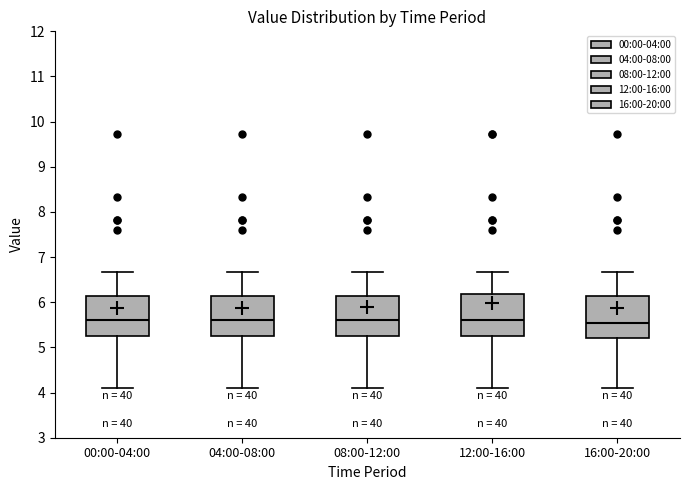

Reading left to right, read every box against the y-axis: the position of its median line, the range the box covers, and the ends of its whiskers. The values are not printed on the chart, so give them approximately, as read against the axis.

00:00-04:00: median 5.6, box 5.3 to 6.1, whiskers 4.1 to 6.7
04:00-08:00: median 5.6, box 5.3 to 6.1, whiskers 4.1 to 6.7
08:00-12:00: median 5.6, box 5.3 to 6.1, whiskers 4.1 to 6.7
12:00-16:00: median 5.6, box 5.3 to 6.2, whiskers 4.1 to 6.7
16:00-20:00: median 5.6, box 5.2 to 6.1, whiskers 4.1 to 6.7